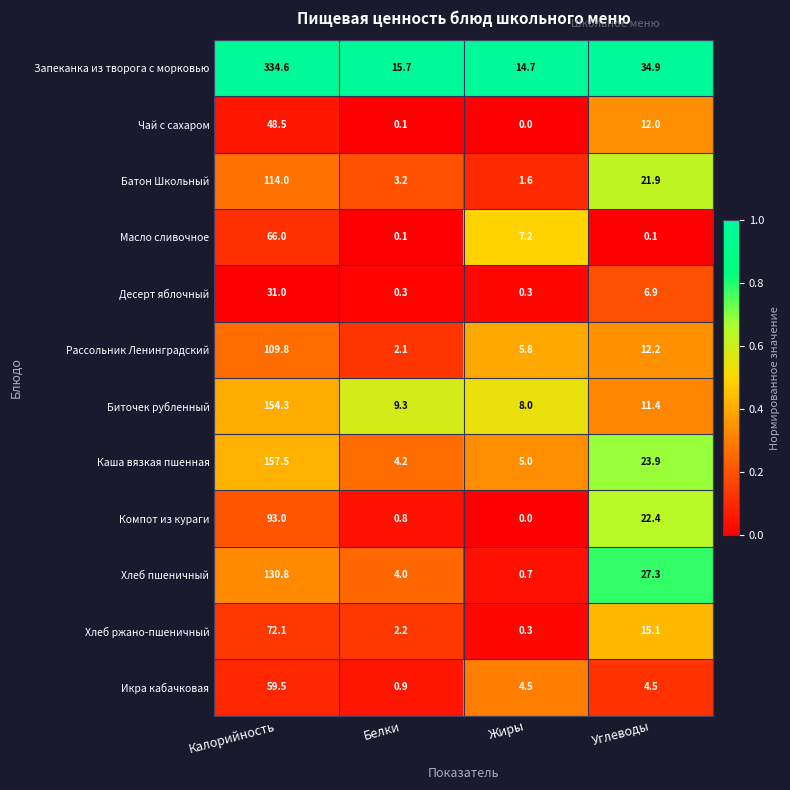

Rank the series by their maximum value, from highest to lowest.

Запеканка из творога с морковью, Каша вязкая пшенная, Биточек рубленный, Хлеб пшеничный, Батон Школьный, Рассольник Ленинградский, Компот из кураги, Хлеб ржано-пшеничный, Масло сливочное, Икра кабачковая, Чай с сахаром, Десерт яблочный